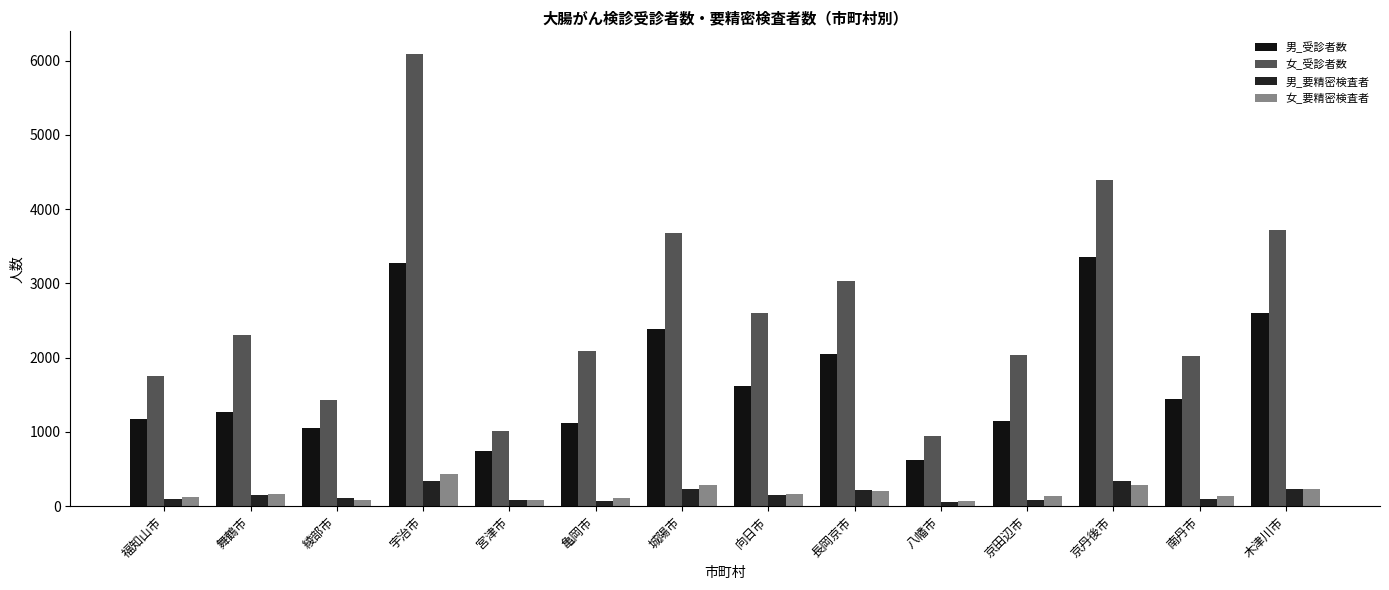

What is the difference between the highest and lowest values at 京丹後市?

4109